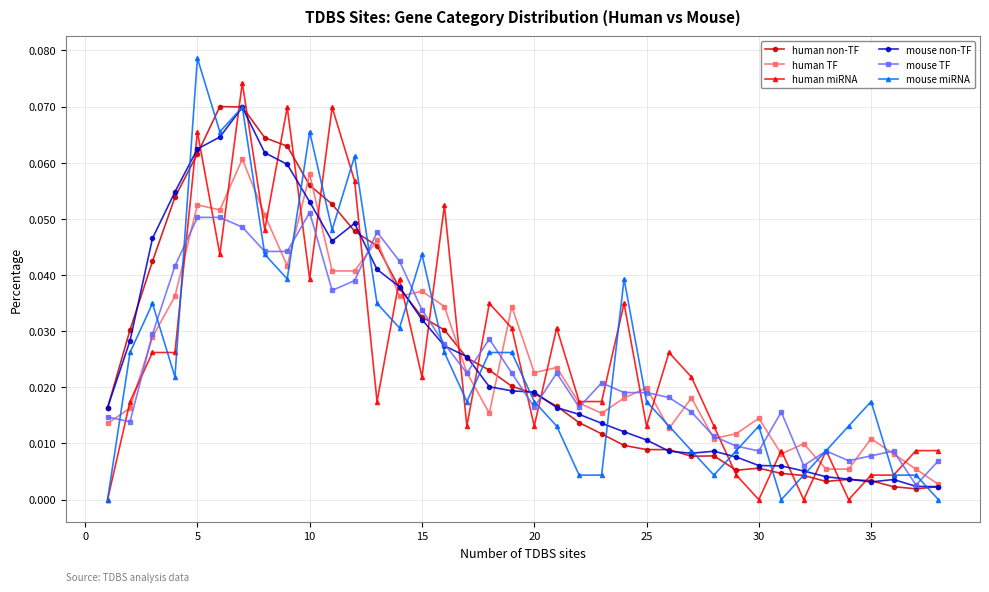

After their last crossing, which series has the higher values: mouse TF or human miRNA?

human miRNA